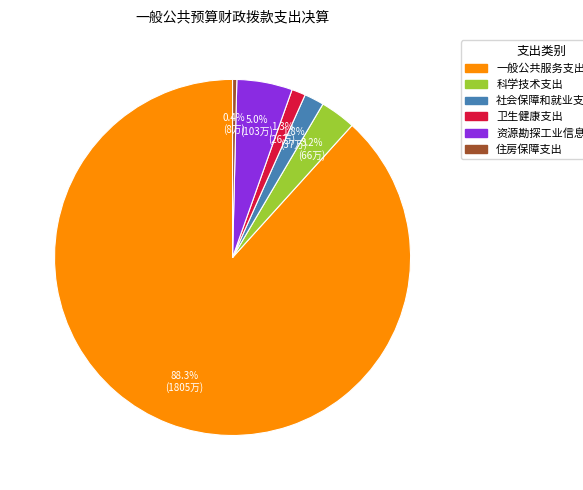

True or false: 一般公共服务支出 accounts for 78% of the total.

False